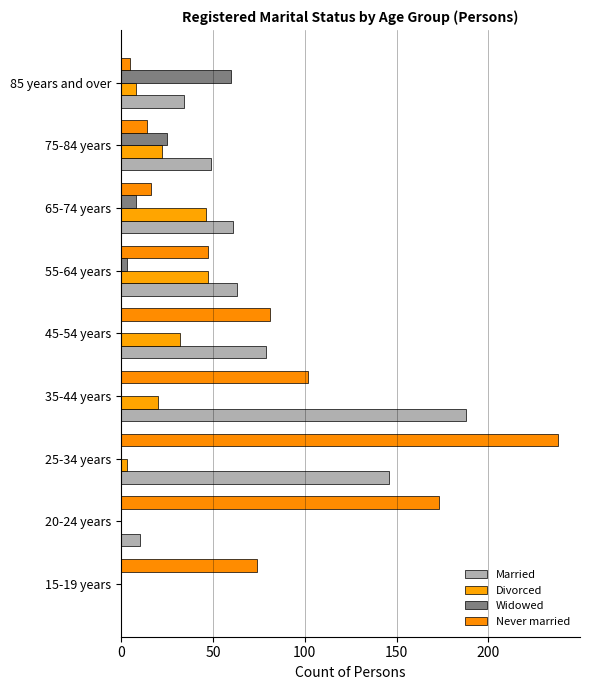

How many series are shown in this chart?

4